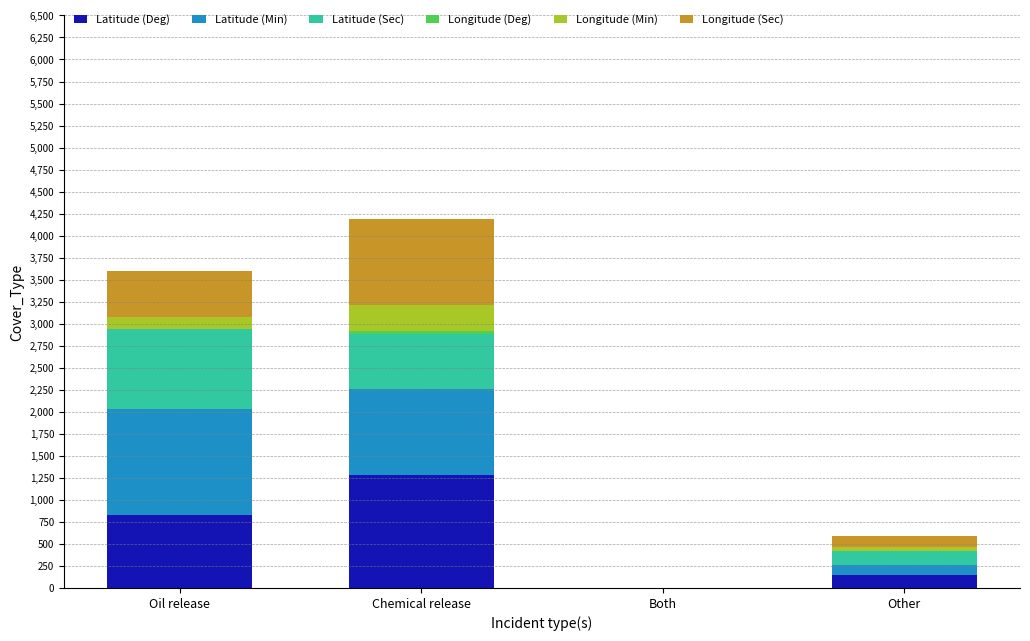

At which label does Latitude (Deg) reach its peak?

Chemical release